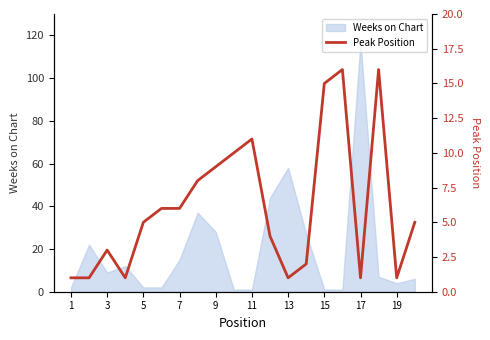

True or false: Weeks on Chart has a value of 4 at 19.

True